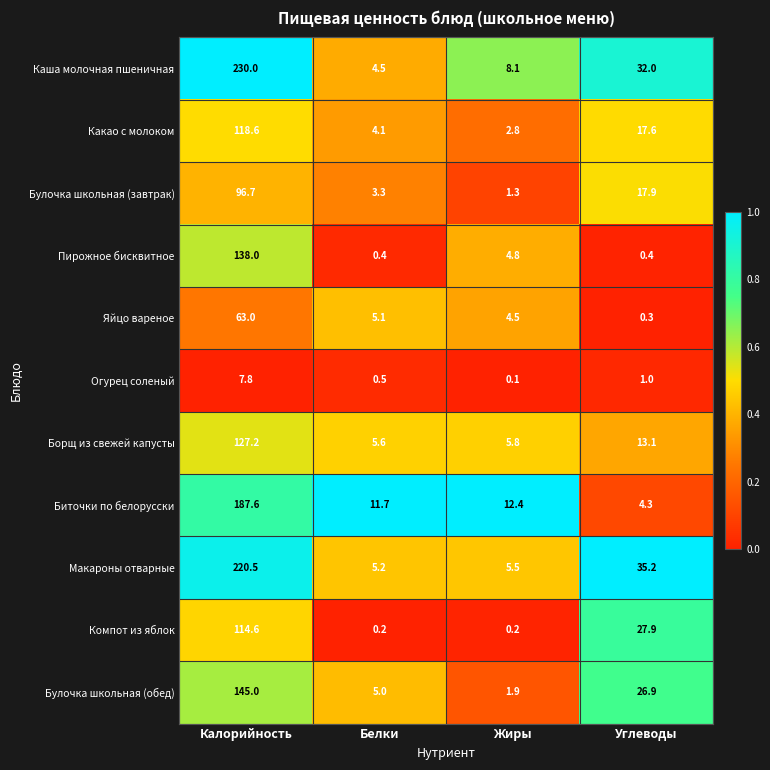

What is the difference between the maximum and minimum values in the Макароны отварные series?

215.3